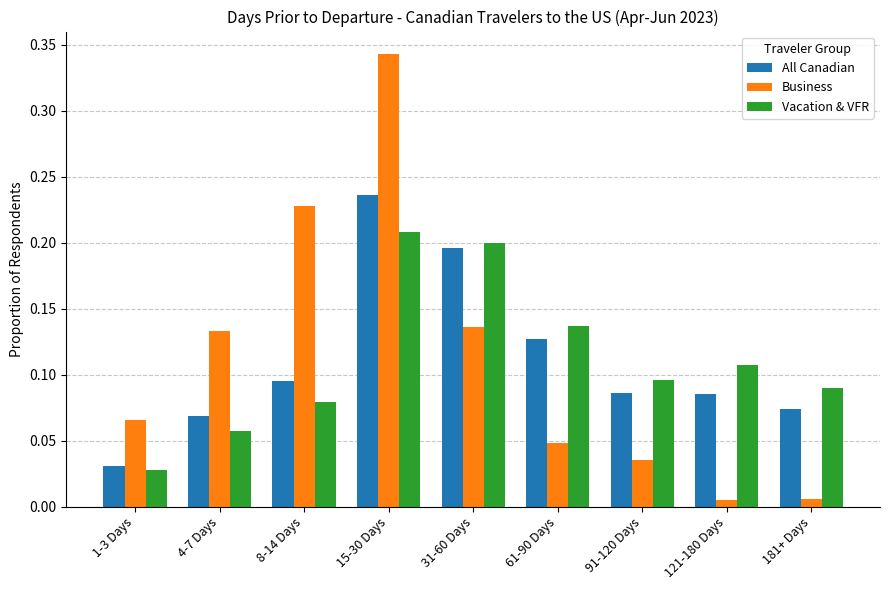

Rank the categories by Vacation & VFR value from highest to lowest.

15-30 Days, 31-60 Days, 61-90 Days, 121-180 Days, 91-120 Days, 181+ Days, 8-14 Days, 4-7 Days, 1-3 Days